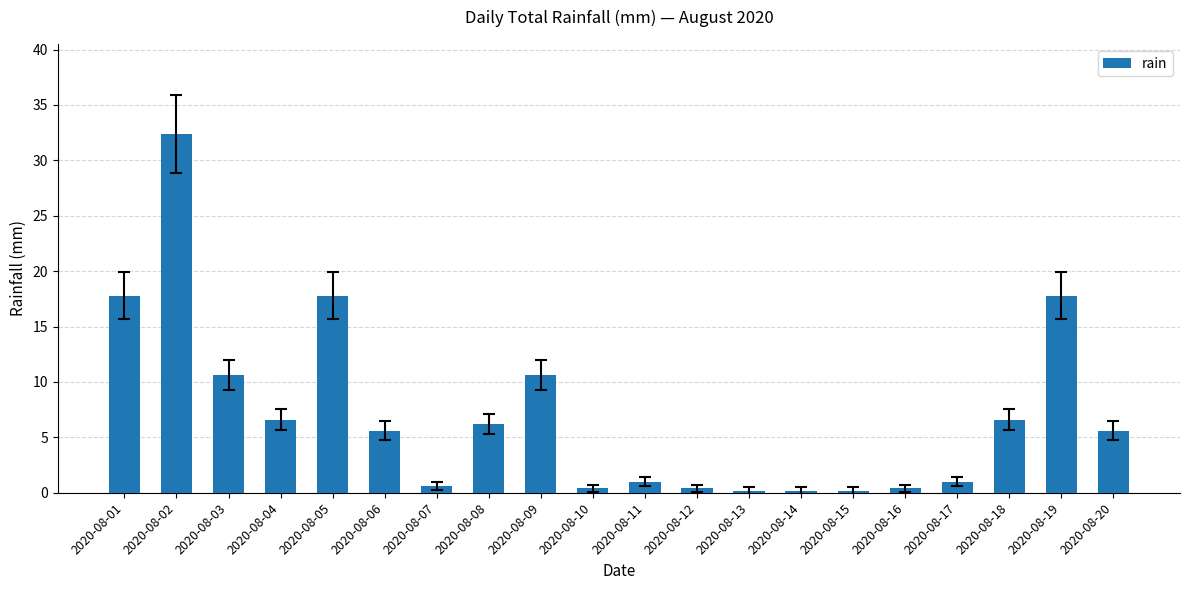

How many data points are less than 5?

9